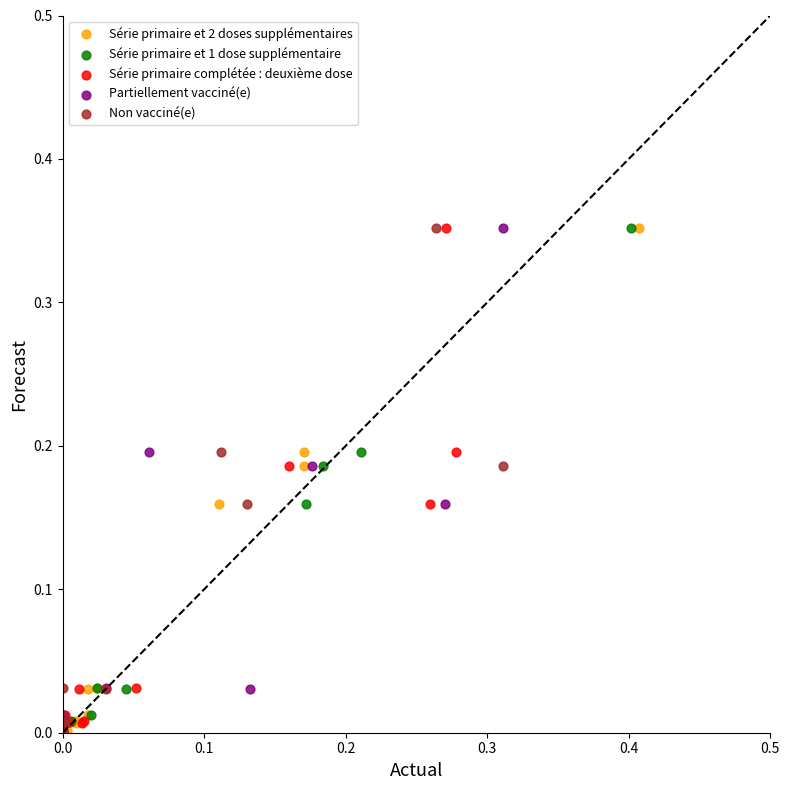

What are all the series names shown in the legend?

Série primaire et 2 doses supplémentaires, Série primaire et 1 dose supplémentaire, Série primaire complétée : deuxième dose, Partiellement vacciné(e), Non vacciné(e)